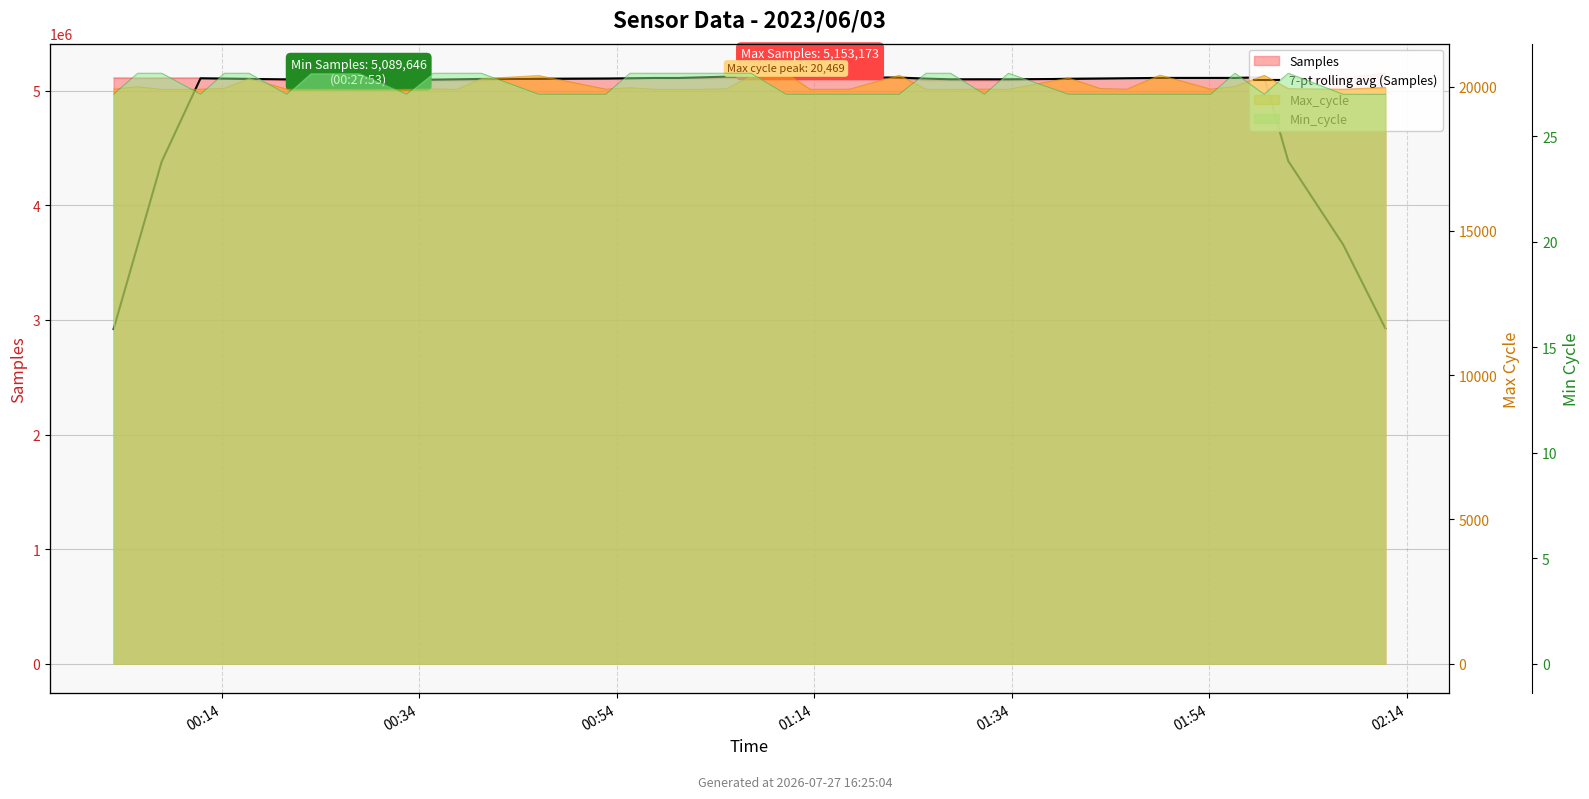

Read the value at 18.

5111333.0